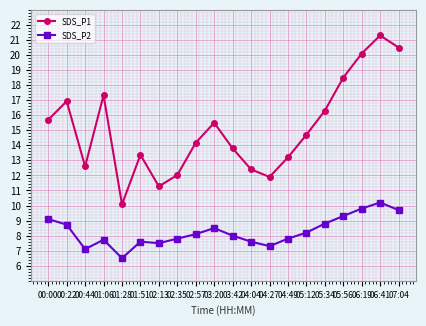

What is the label of the 8th point from the left?

02:35